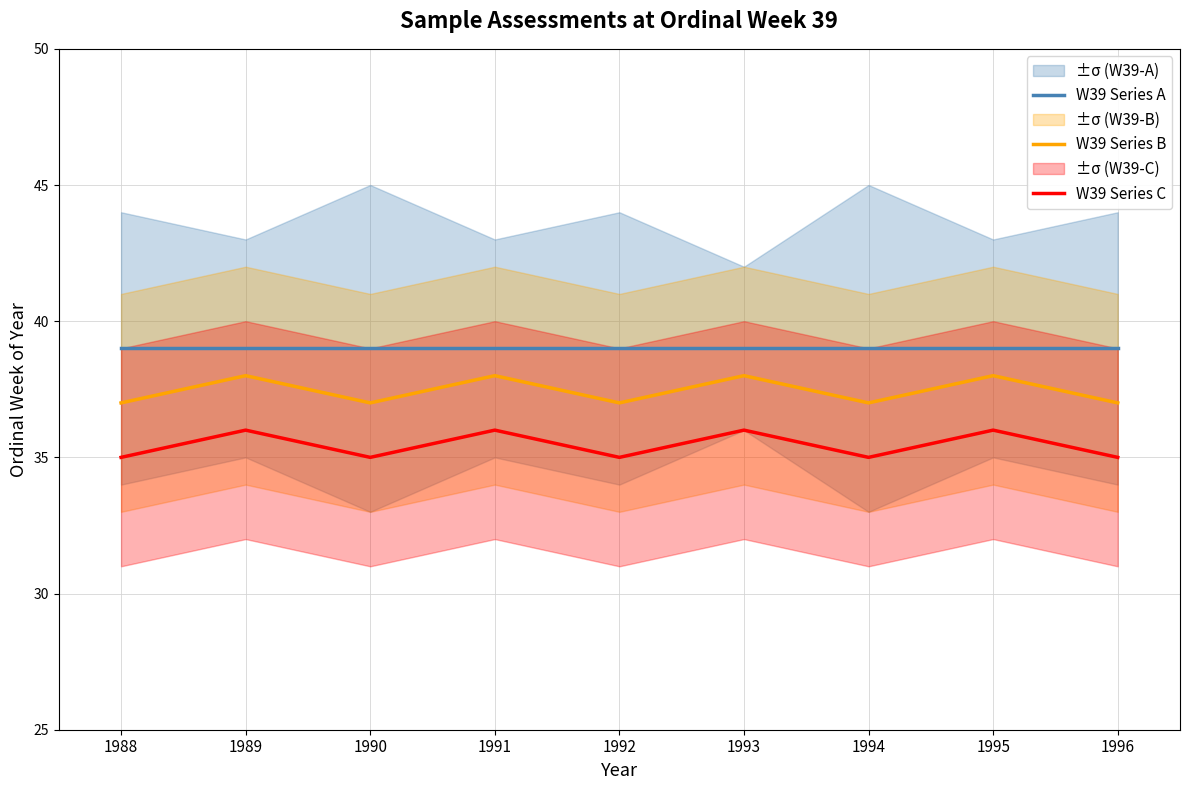

What is the sum of the W39 Series C values at 1996 and 1995?

71